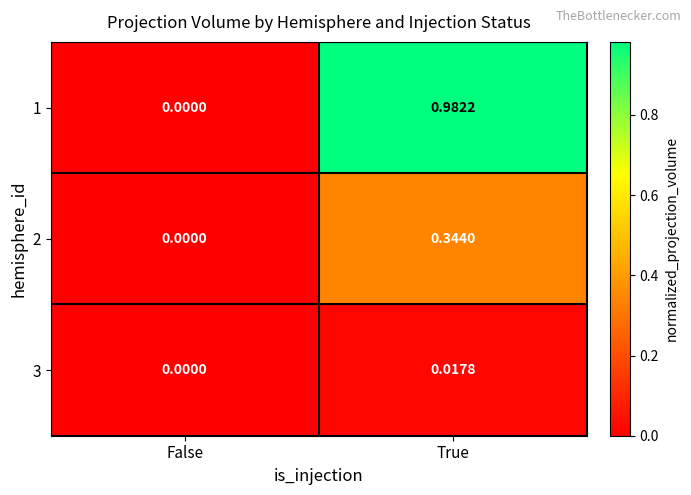

List the labels in order of 1 value, largest first.

True, False